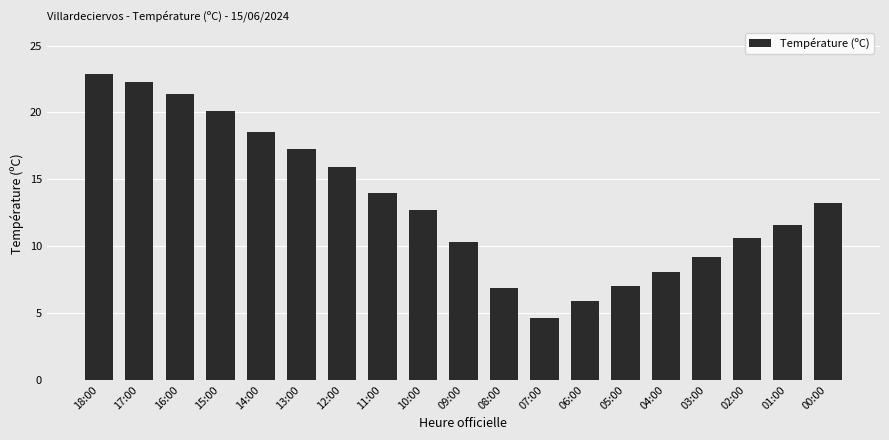

What is the label of the 10th bar from the left?

09:00